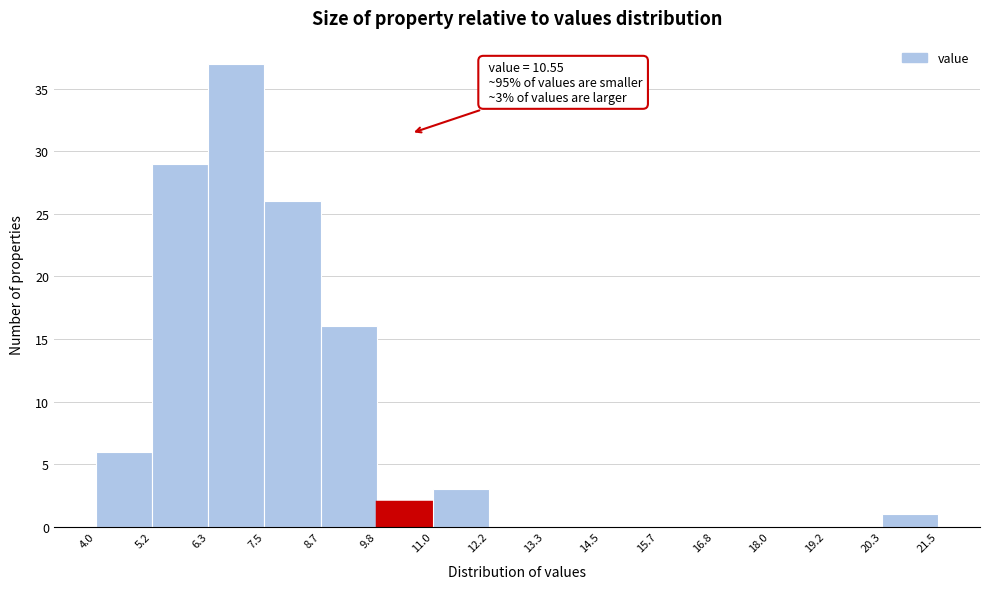

Which range on the x-axis has the tallest bar?

6.3 to 7.5